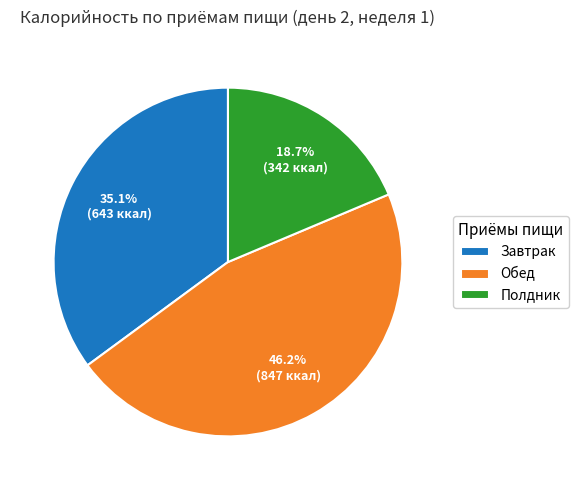

To the nearest percent, what is the average slice percentage?

33%